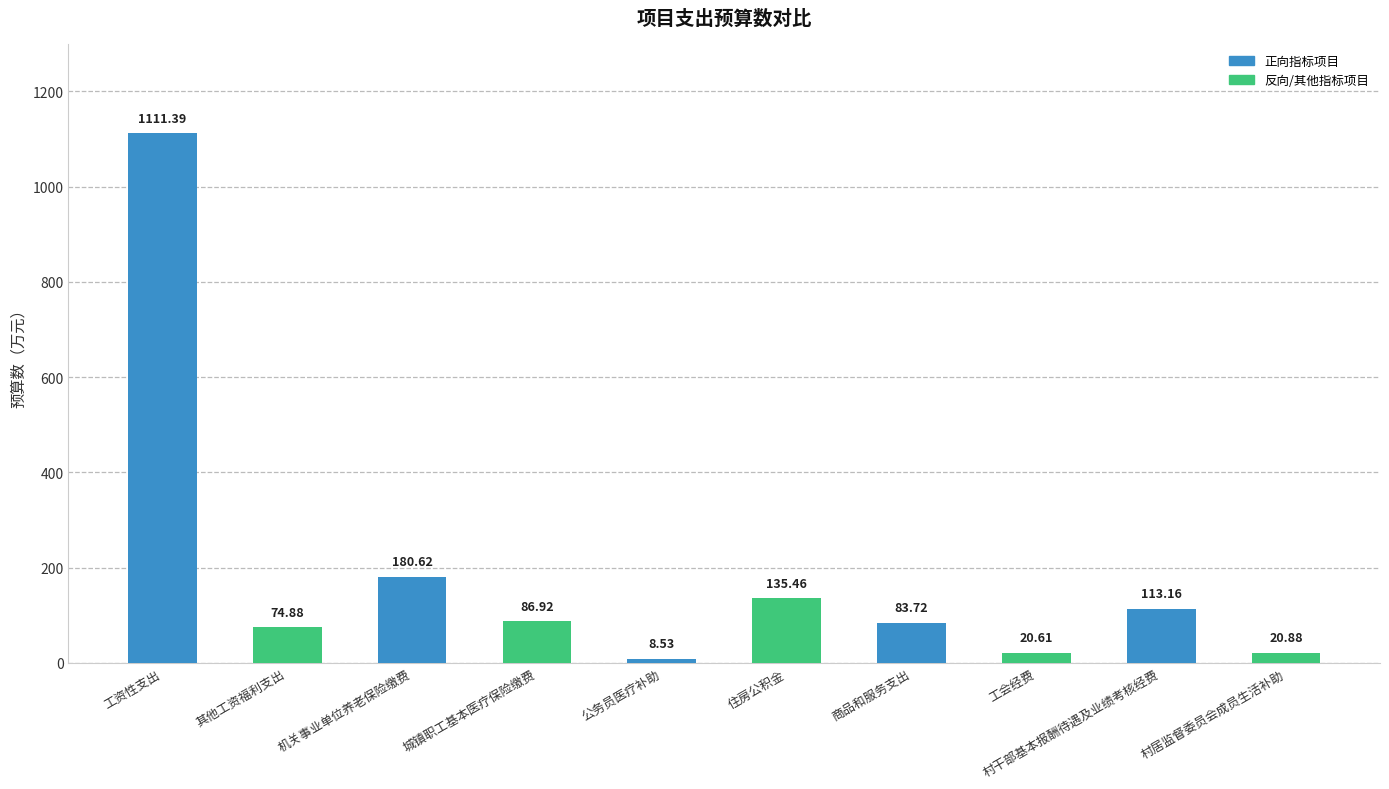

List the labels in order of value, smallest first.

公务员医疗补助, 工会经费, 村居监督委员会成员生活补助, 其他工资福利支出, 商品和服务支出, 城镇职工基本医疗保险缴费, 村干部基本报酬待遇及业绩考核经费, 住房公积金, 机关事业单位养老保险缴费, 工资性支出